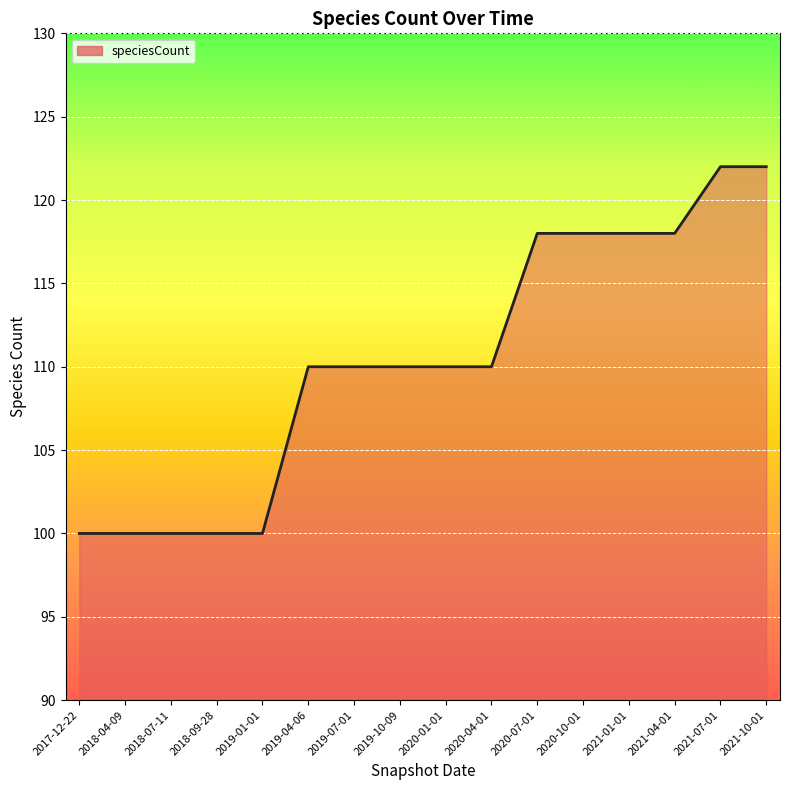

The chart shows a value of 24 at 2019-01-01. True or false?

False